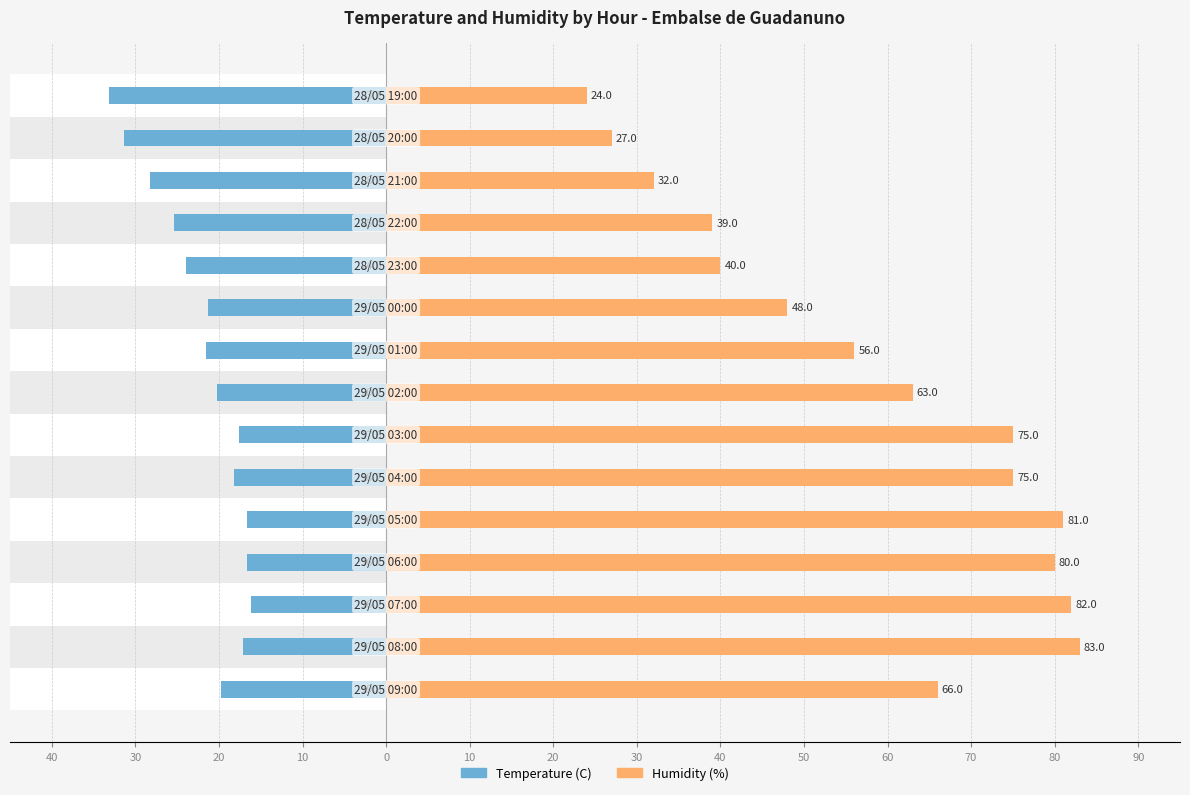

What is the highest value of the Humidity (%) series?

83.0